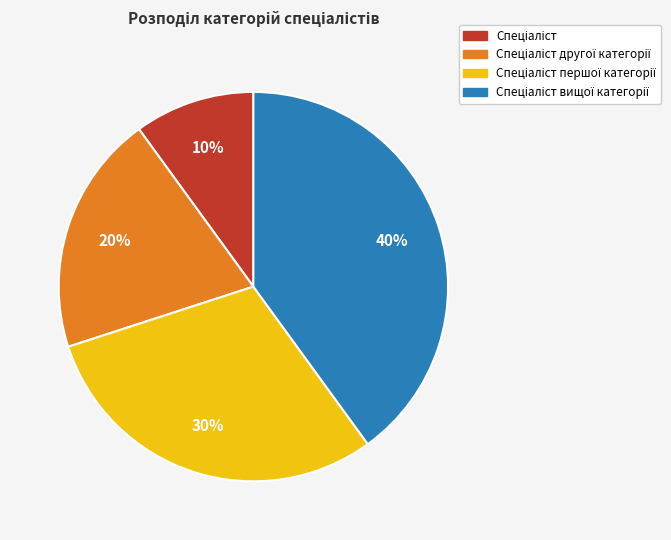

Does any single category account for the majority?

No